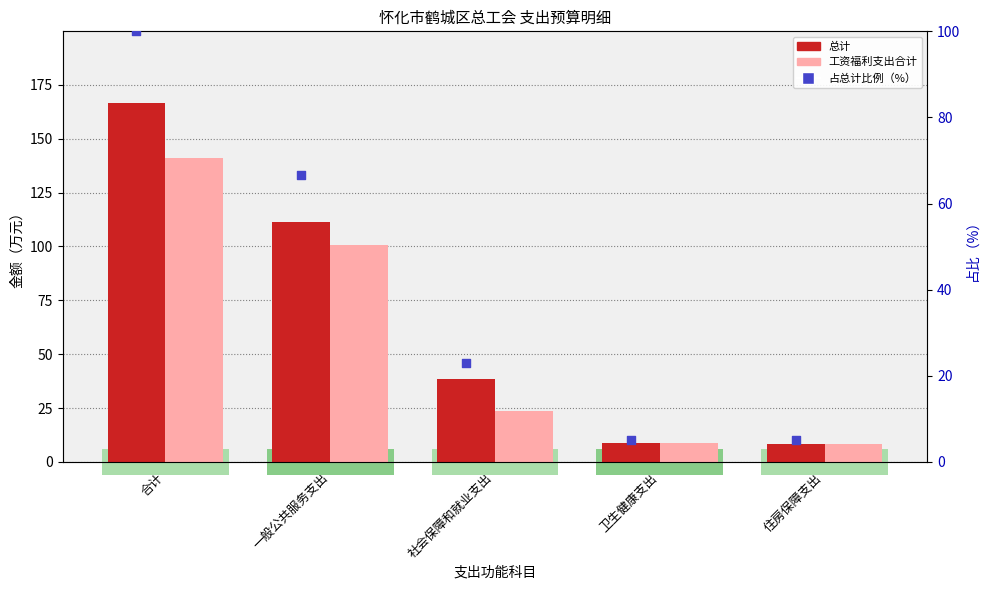

Which series contains the highest Y value?

总计